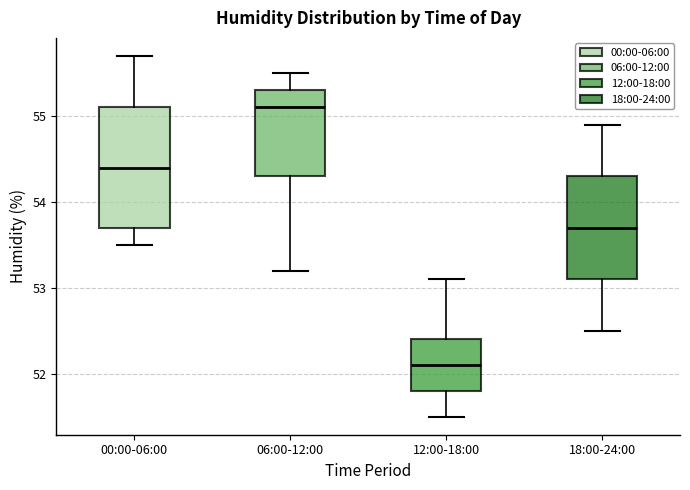

Reading left to right, read every box against the y-axis: the position of its median line, the range the box covers, and the ends of its whiskers. The values are not printed on the chart, so give them approximately, as read against the axis.

00:00-06:00: median 54.4, box 53.7 to 55.1, whiskers 53.5 to 55.7
06:00-12:00: median 55.1, box 54.3 to 55.3, whiskers 53.2 to 55.5
12:00-18:00: median 52.1, box 51.8 to 52.4, whiskers 51.5 to 53.1
18:00-24:00: median 53.7, box 53.1 to 54.3, whiskers 52.5 to 54.9